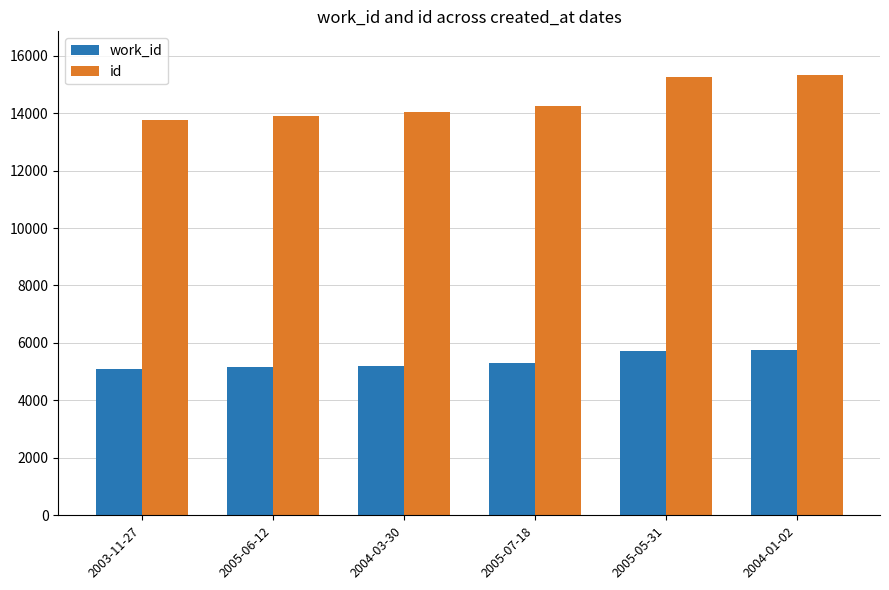

Which series has the widest spread of values?

id